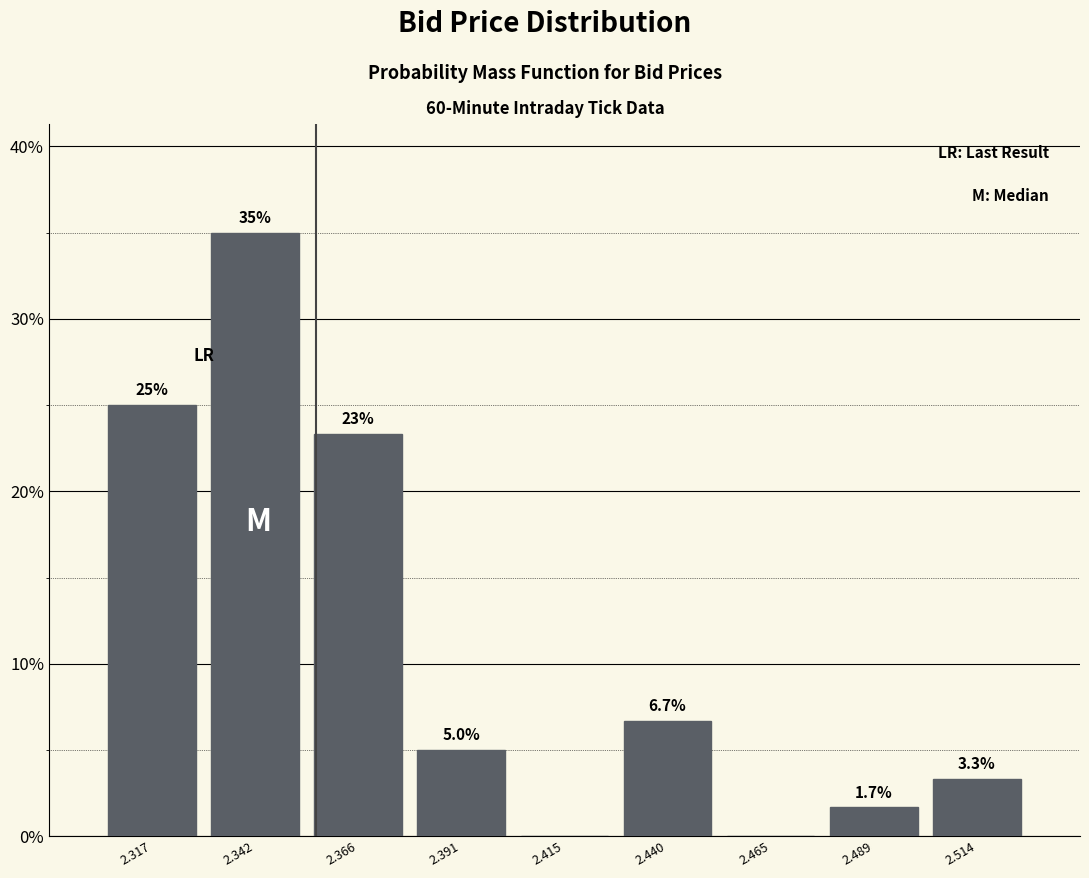

Over which range of the x-axis is the bar tallest?

2.330 to 2.355